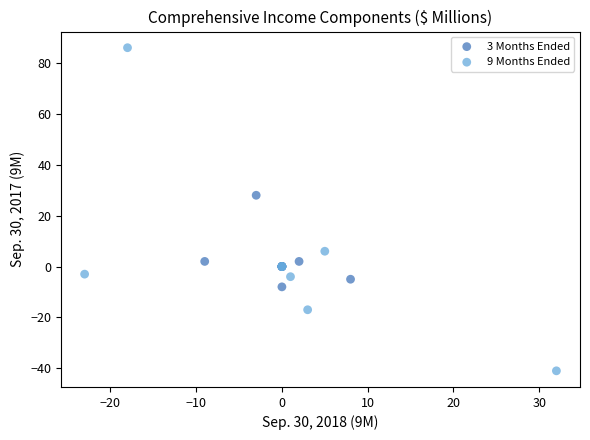

Which series contains the lowest Y value?

9 Months Ended